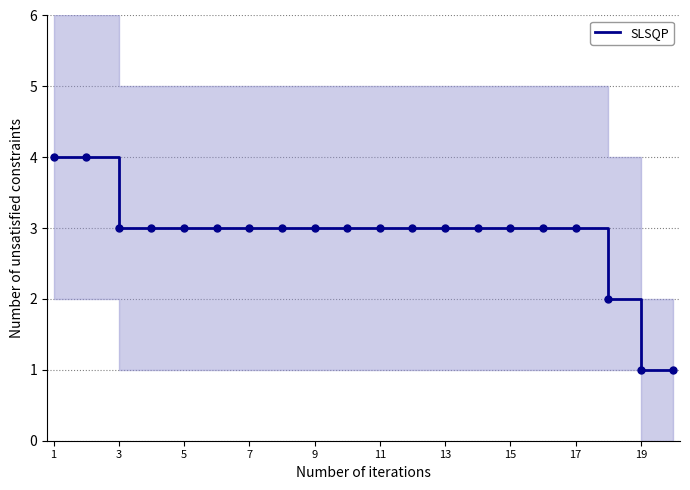

What is the value of the 1st point from the left?

4